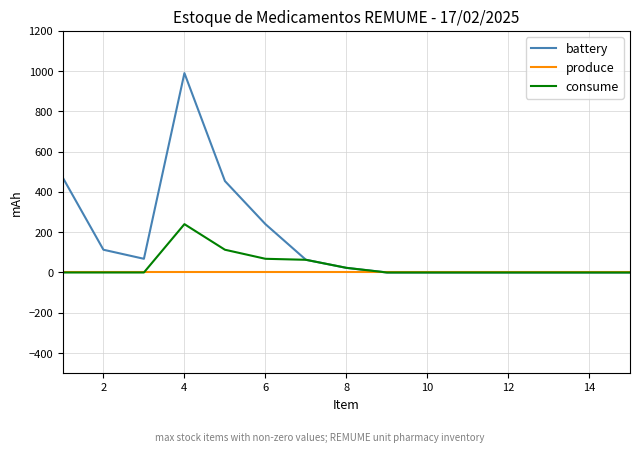

Which series has the widest spread of values?

battery